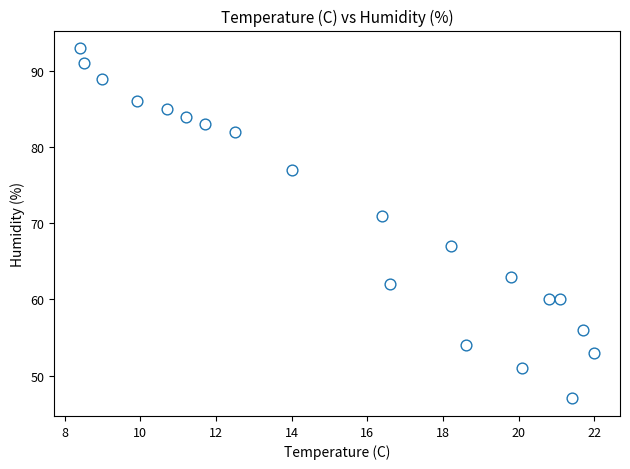

What is the range of Y values (max minus min)?

46